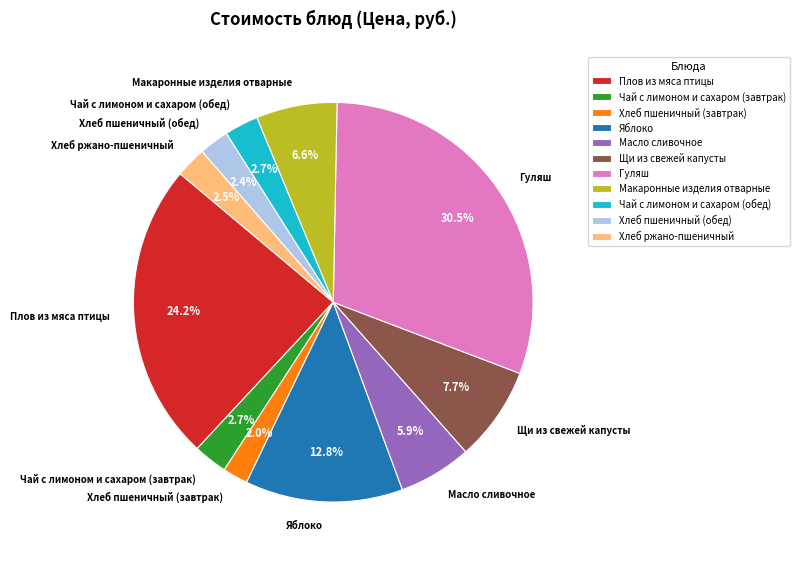

Is Щи из свежей капусты the majority of the pie?

No